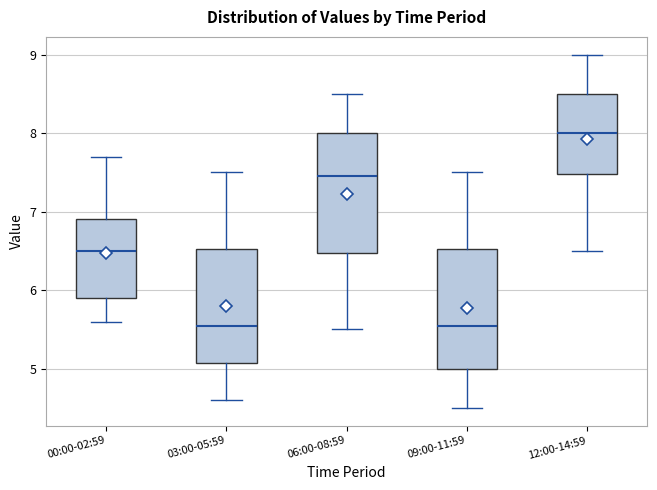

Where does the lower whisker of the box for 06:00-08:59 end on the y-axis? The values are not printed on the chart, so give them approximately, as read against the axis.

5.5